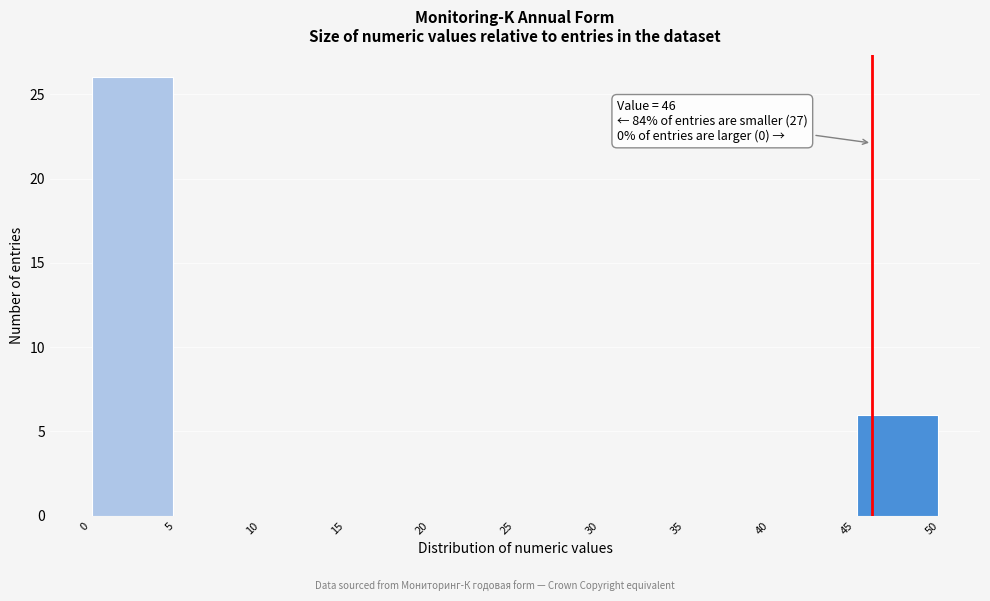

Over which range of the x-axis is the bar tallest?

0 to 5